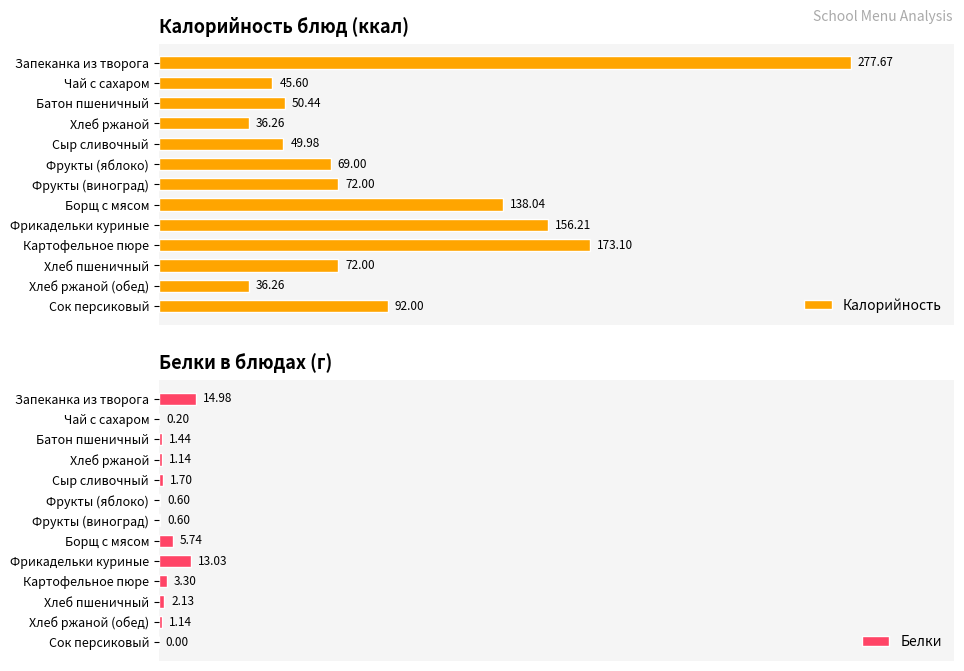

Where is Калорийность nearest to the value 156?

Фрикадельки куриные